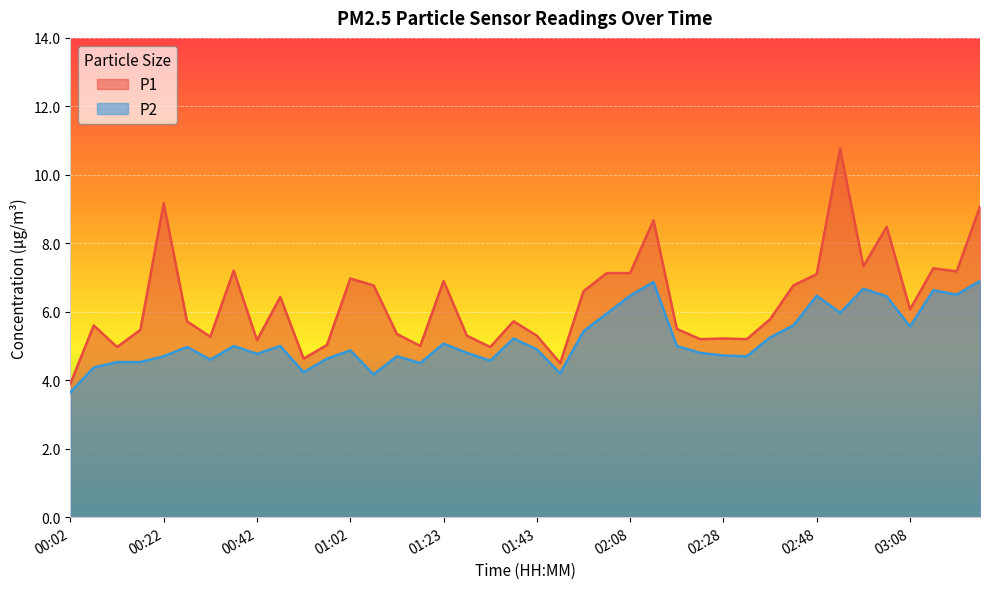

What is the sum of the P2 values at 03:18 and 00:32?

11.1